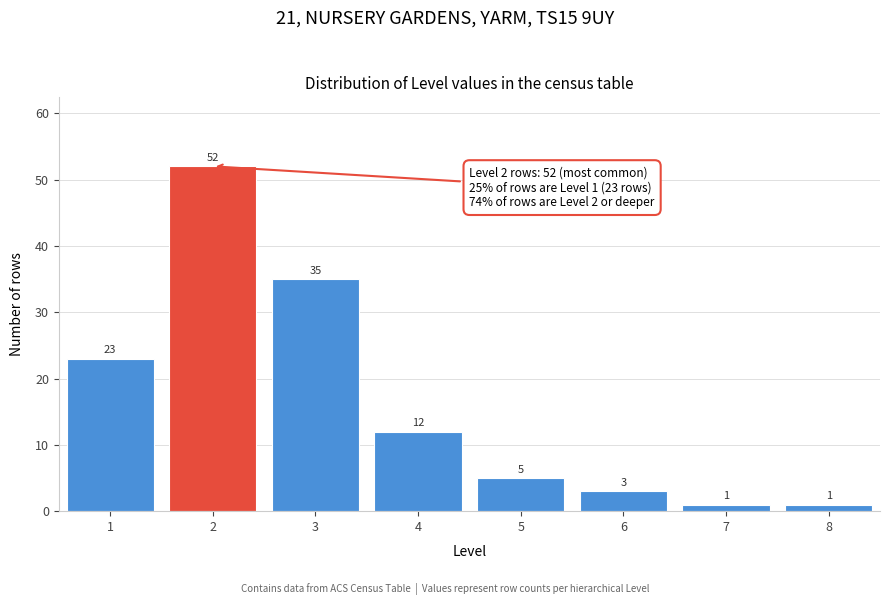

Reading right to left, extract all data points from this chart.

8=1	7=1	6=3	5=5	4=12	3=35	2=52	1=23